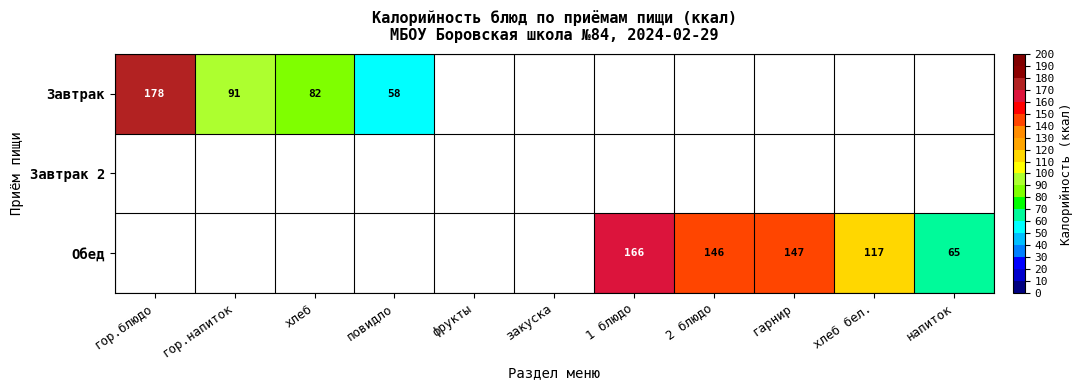

At which category is the sum across all series the highest?

гор.блюдо